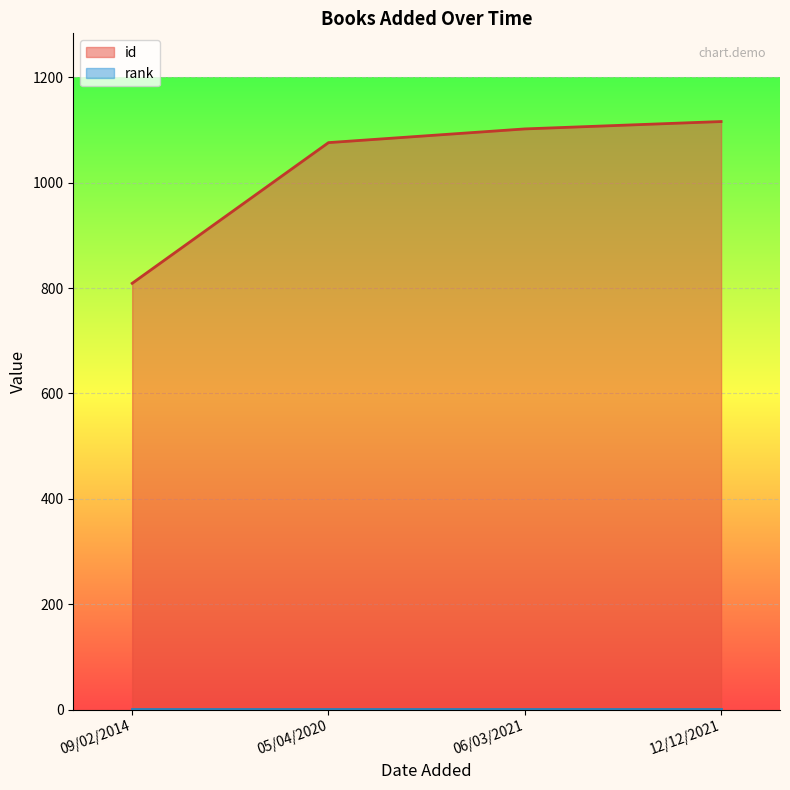

What is the difference between the id values at 12/12/2021 and 06/03/2021?

14